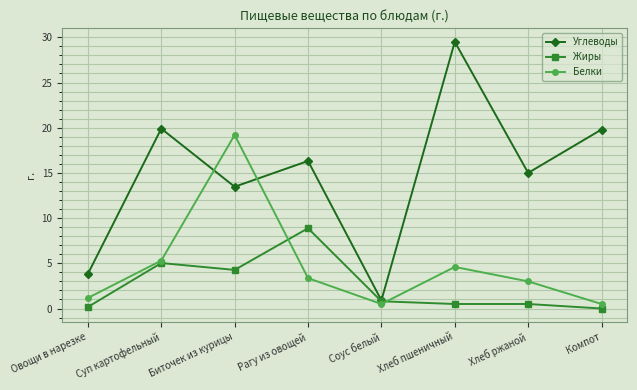

True or false: Углеводы has more than 1 points higher than both neighbors.

True